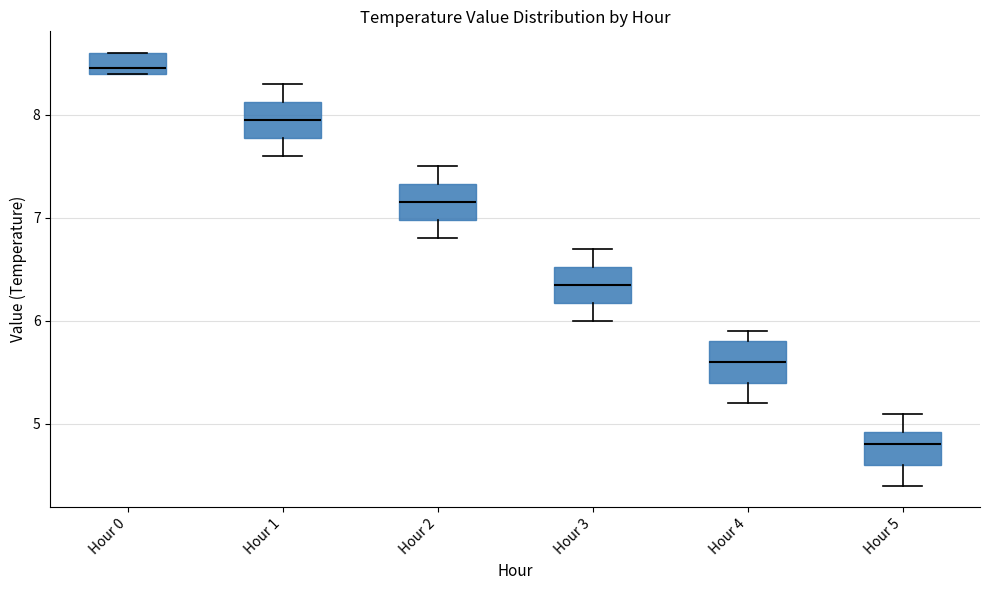

Where is the lower edge of the box for Hour 0 on the y-axis? The values are not printed on the chart, so give them approximately, as read against the axis.

8.4